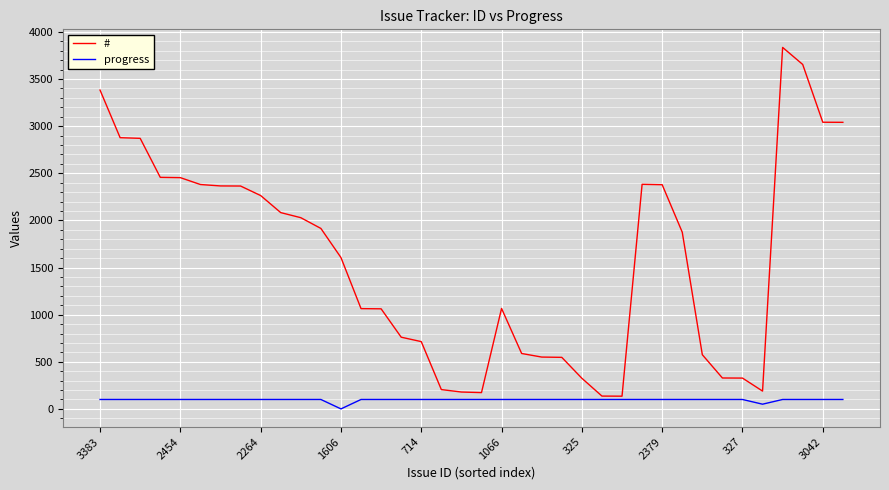

Rank the series by their average value, from lowest to highest.

progress, #